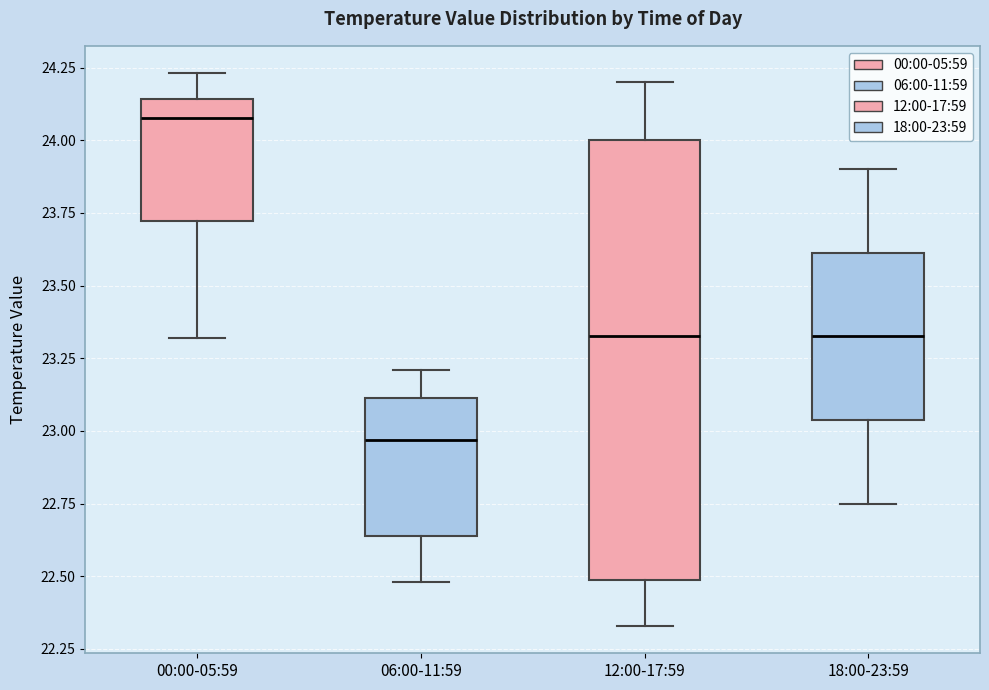

Reading left to right, transcribe this box plot: for each box, give where its median line is, the range the box spans, and where its two whiskers end, as read against the y-axis. The values are not printed on the chart, so give them approximately, as read against the axis.

00:00-05:59: median 24.10, box 23.70 to 24.15, whiskers 23.30 to 24.25
06:00-11:59: median 22.95, box 22.65 to 23.10, whiskers 22.50 to 23.20
12:00-17:59: median 23.35, box 22.50 to 24.00, whiskers 22.35 to 24.20
18:00-23:59: median 23.35, box 23.05 to 23.60, whiskers 22.75 to 23.90